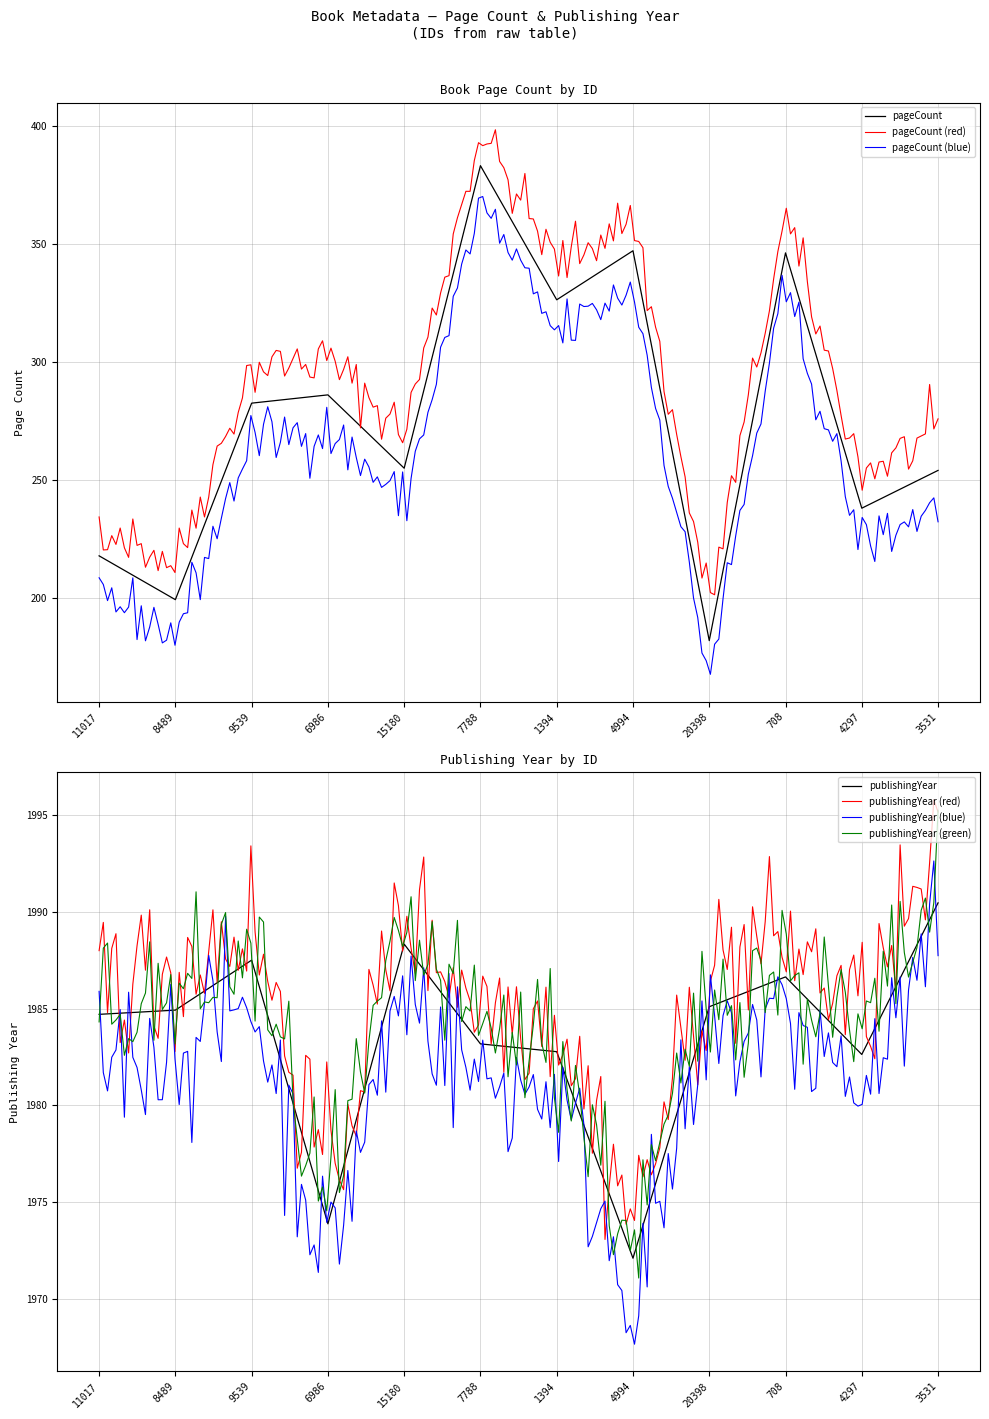

What is the sum of all values?

3318.2